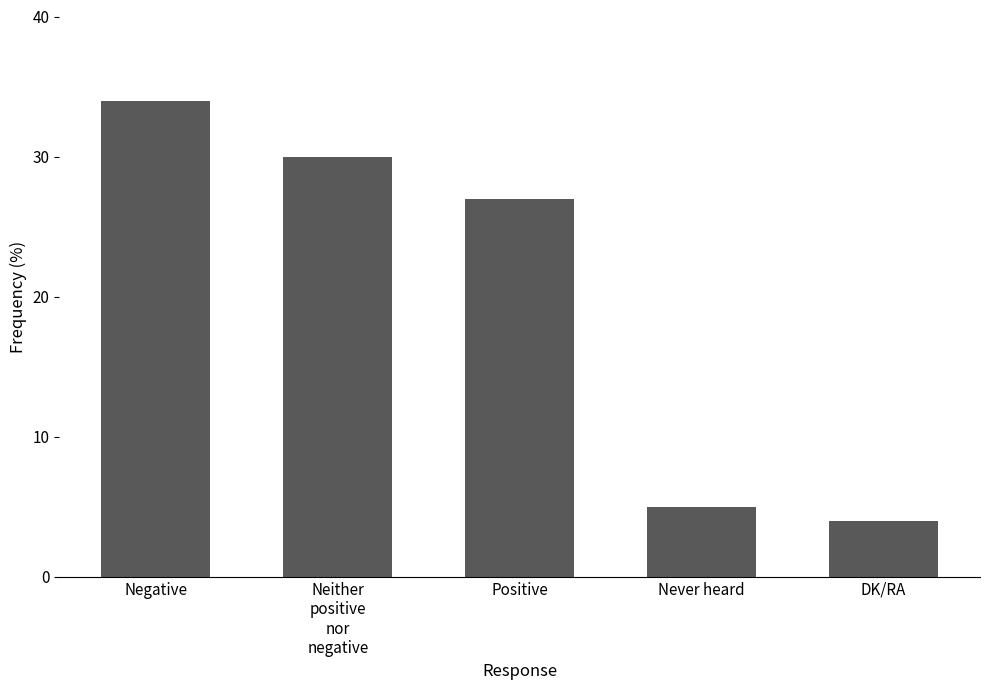

Rank the categories by value from lowest to highest.

DK/RA, Never heard, Positive, Neither
positive
nor
negative, Negative